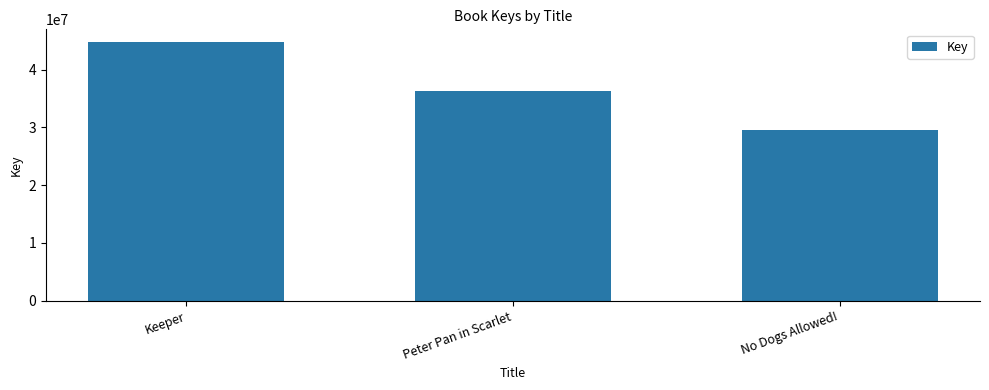

How many bars are there in total?

3